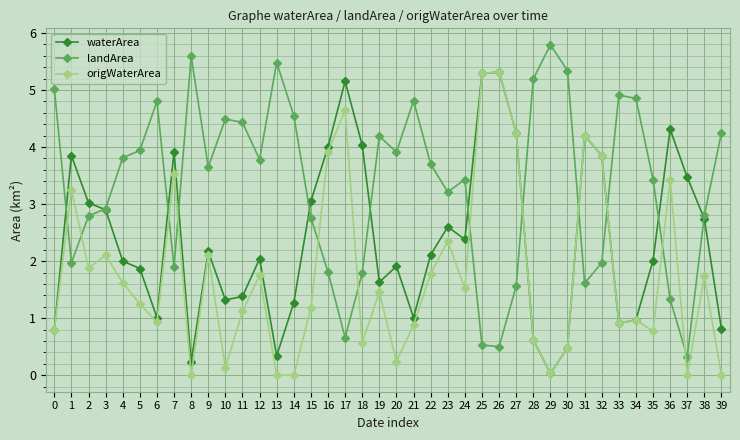

At which category does the chart reach its peak across all series?

29